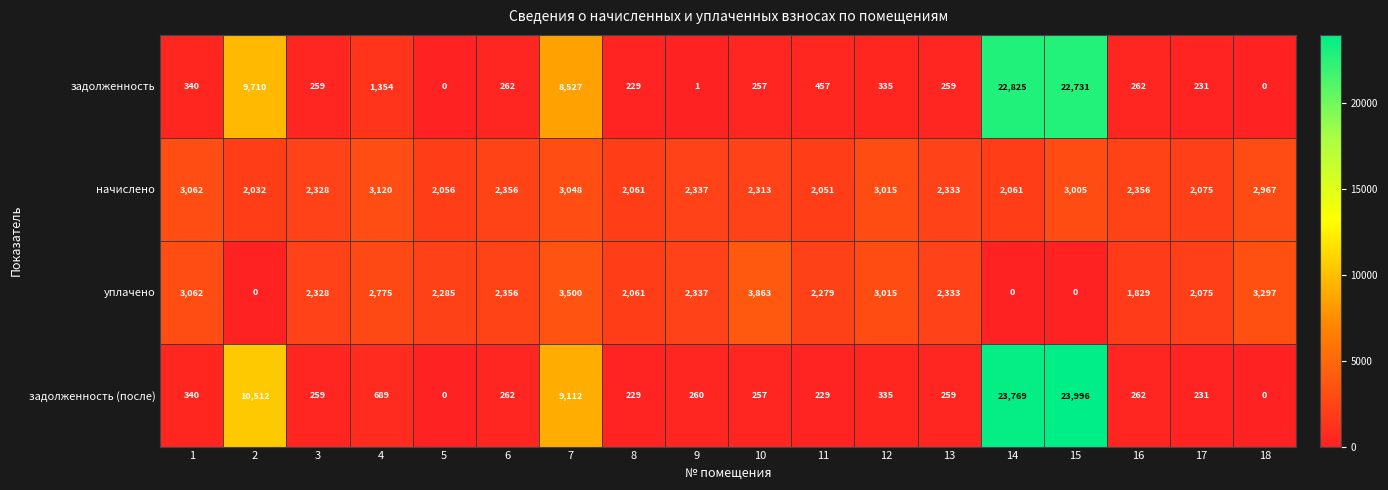

What is the approximate value of начислено at 7?

3048